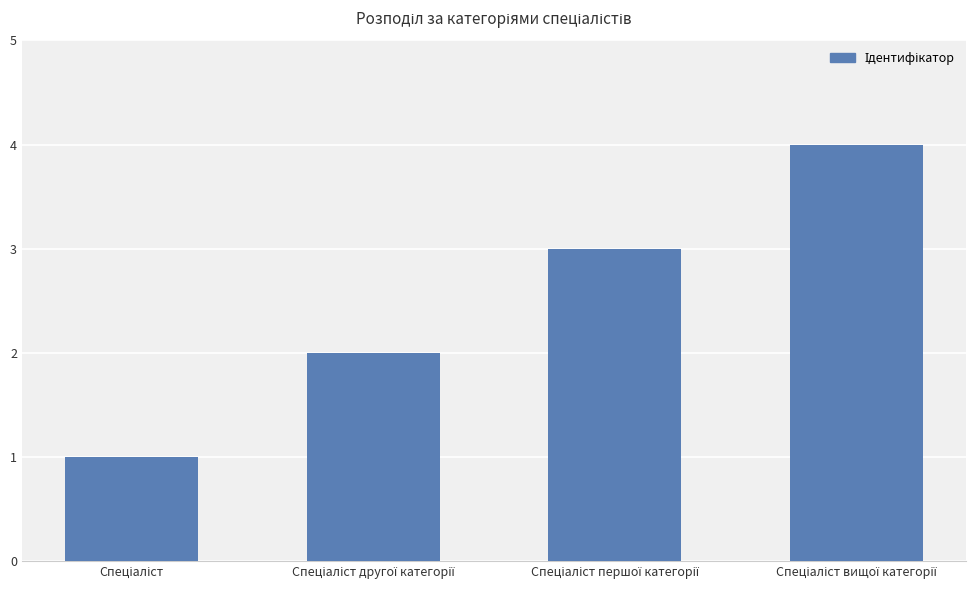

What is the maximum value shown in the chart?

4